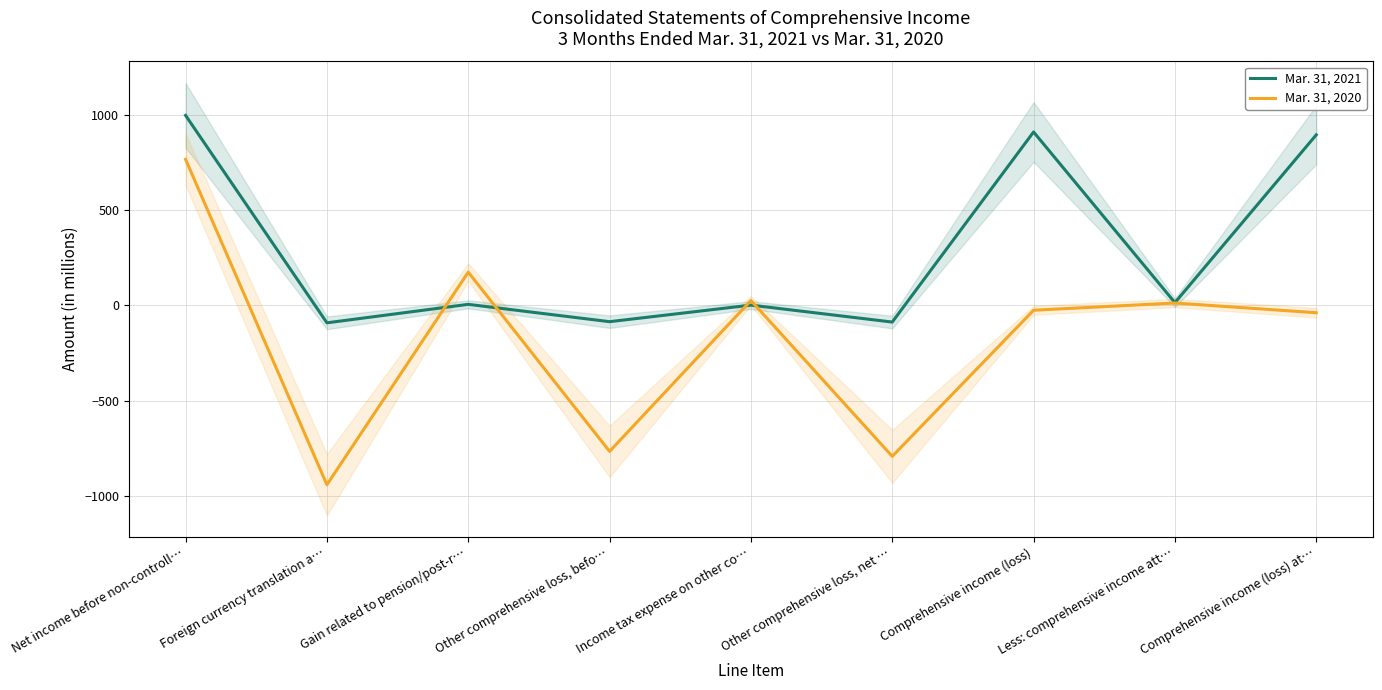

Reading right to left, what are all the values shown in this chart?

Mar. 31, 2021: Comprehensive income (loss) at…=896	Less: comprehensive income att…=15	Comprehensive income (loss)=911	Other comprehensive loss, net …=-87	Income tax expense on other co…=2	Other comprehensive loss, befo…=-85	Gain related to pension/post-r…=6	Foreign currency translation a…=-91	Net income before non-controll…=998
Mar. 31, 2020: Comprehensive income (loss) at…=-38	Less: comprehensive income att…=13	Comprehensive income (loss)=-25	Other comprehensive loss, net …=-792	Income tax expense on other co…=26	Other comprehensive loss, befo…=-766	Gain related to pension/post-r…=175	Foreign currency translation a…=-941	Net income before non-controll…=767